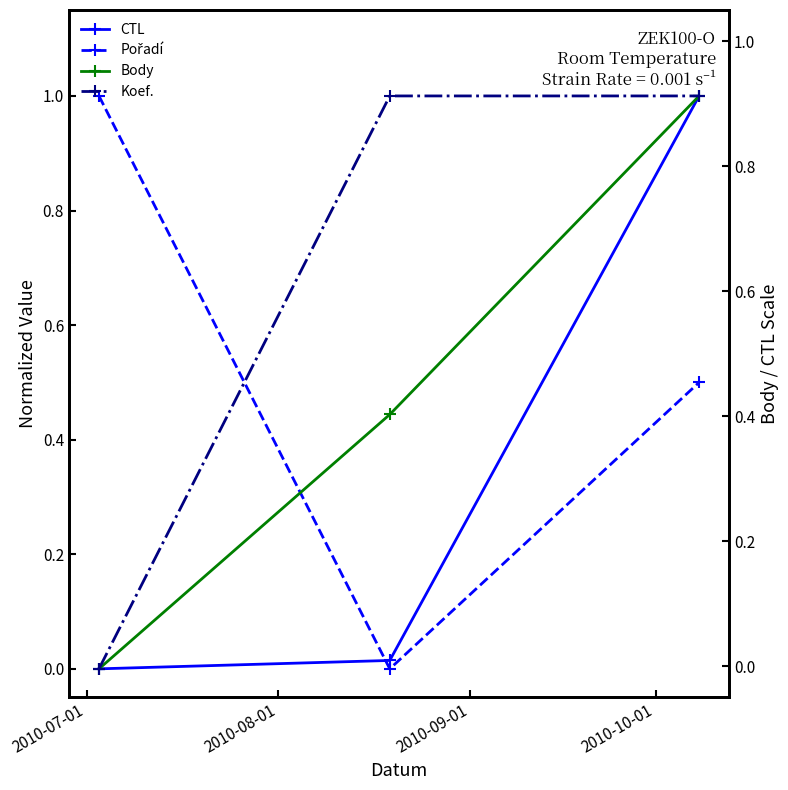

What is the difference between the Pořadí values at 2010-07-01 and 2010-09-01?

0.5